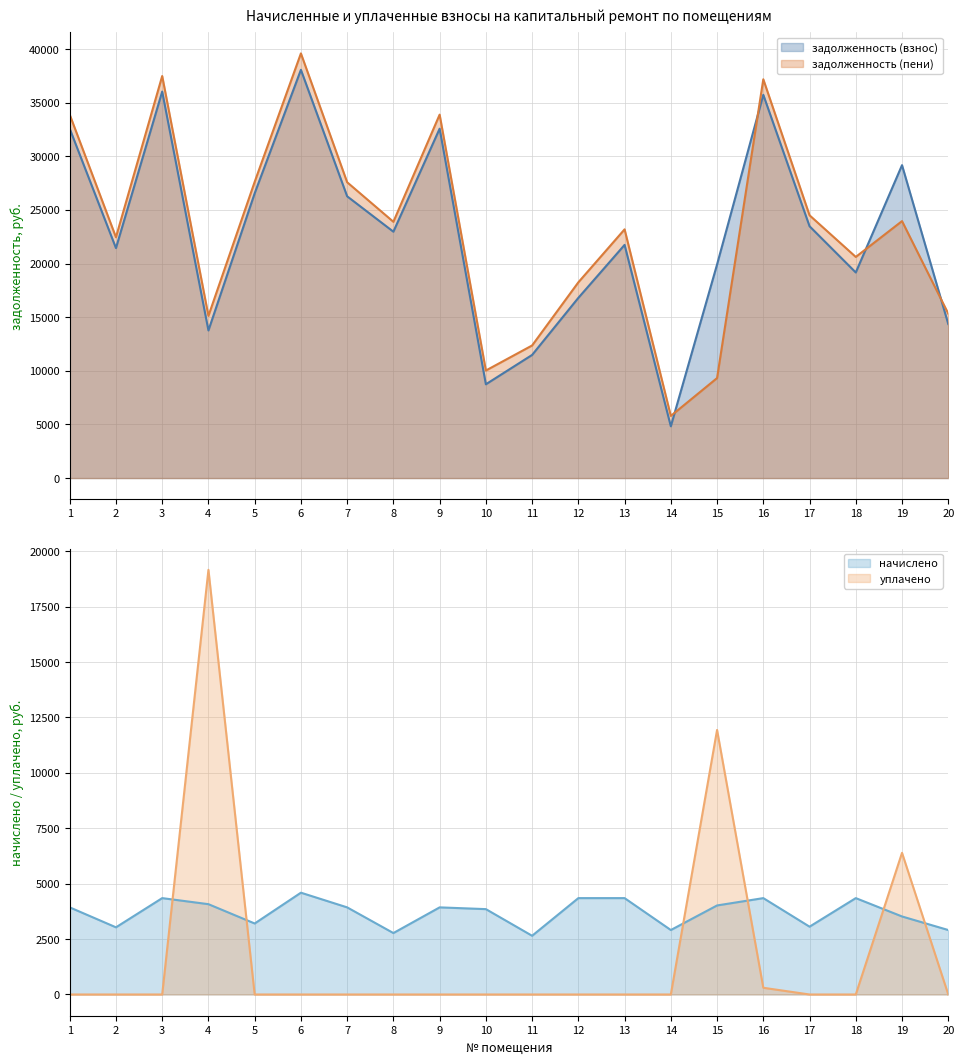

What value does the начислено series have at 17?

3060.0